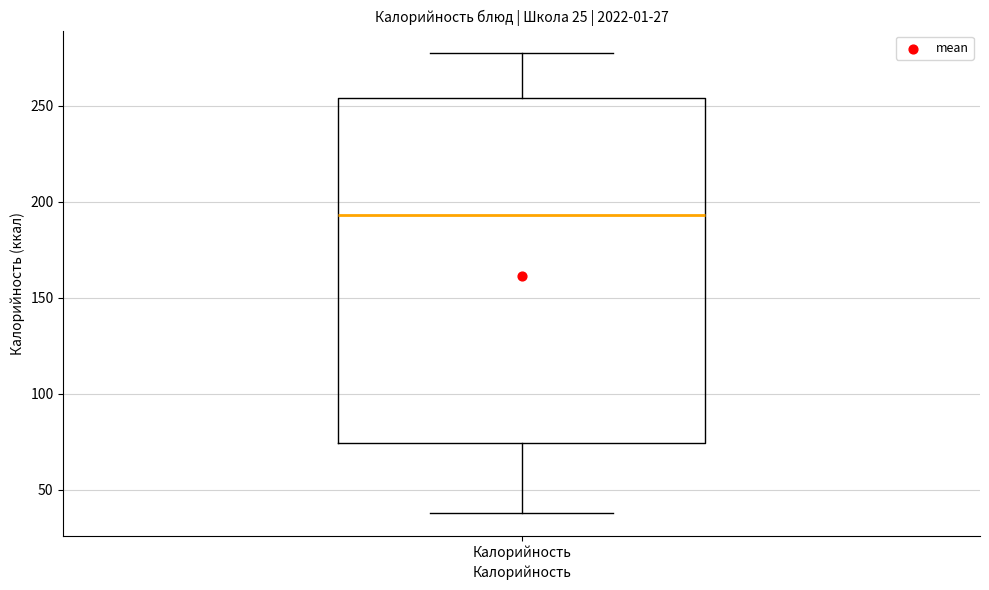

Read this box plot against the y-axis: the position of the median line, the range covered by the box, and the ends of both whiskers. The values are not printed on the chart, so give them approximately, as read against the axis.

median 195, box 75 to 255, whiskers 40 to 275